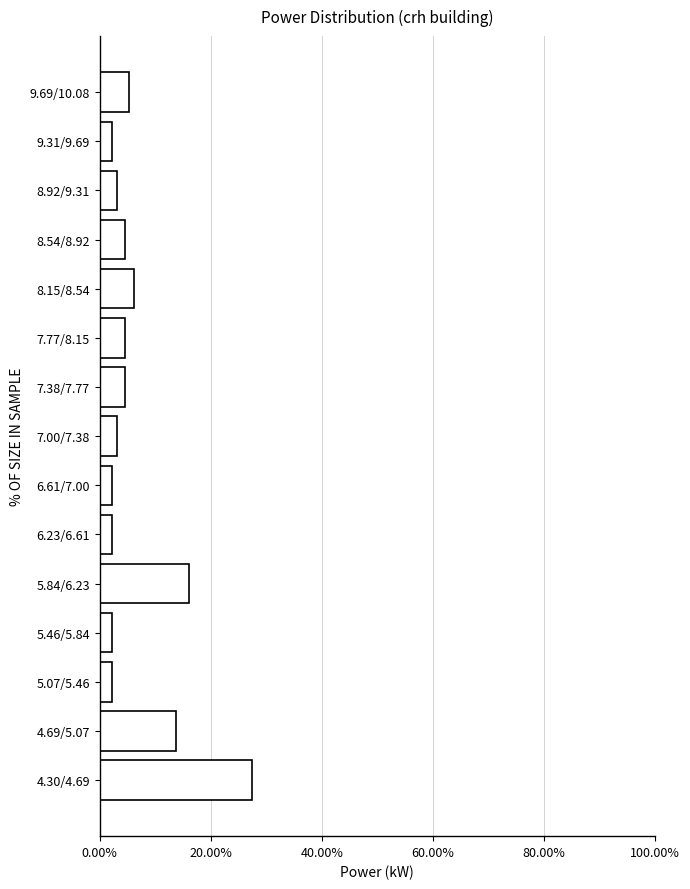

Reading bottom to top, what are all the values shown in this chart?

4.30/4.69=27.5	4.69/5.07=13.7	5.07/5.46=2.3	5.46/5.84=2.3	5.84/6.23=16.0	6.23/6.61=2.3	6.61/7.00=2.3	7.00/7.38=3.1	7.38/7.77=4.6	7.77/8.15=4.6	8.15/8.54=6.1	8.54/8.92=4.6	8.92/9.31=3.1	9.31/9.69=2.3	9.69/10.08=5.3